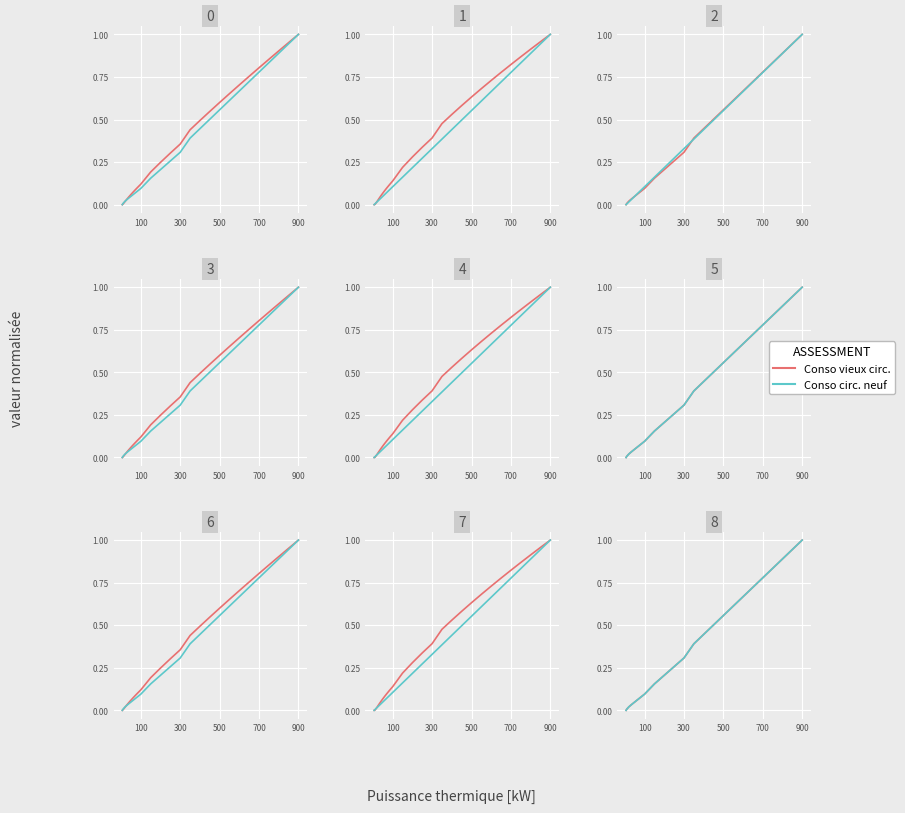

What is the label of the 27th point from the left?

900